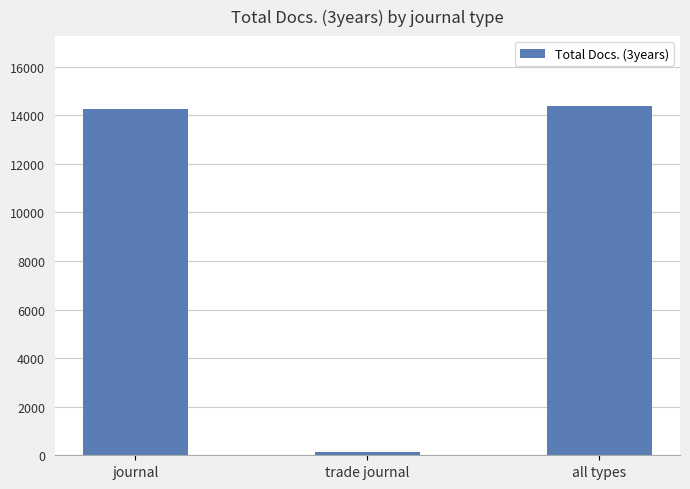

What position from the left is journal?

1